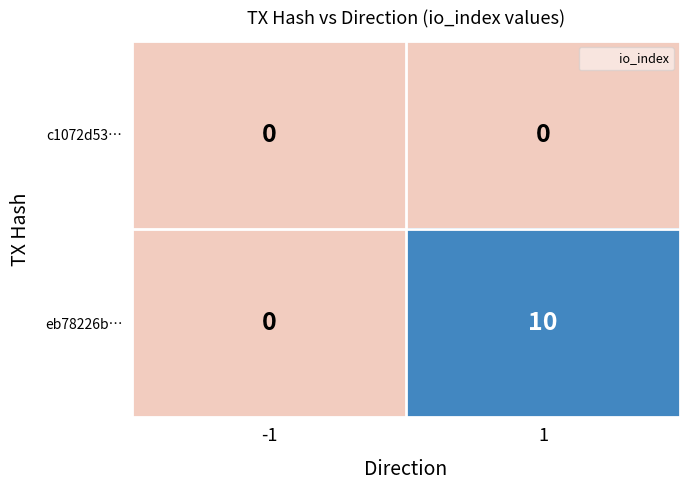

Rank the series by their average value, from lowest to highest.

c1072d53…, eb78226b…